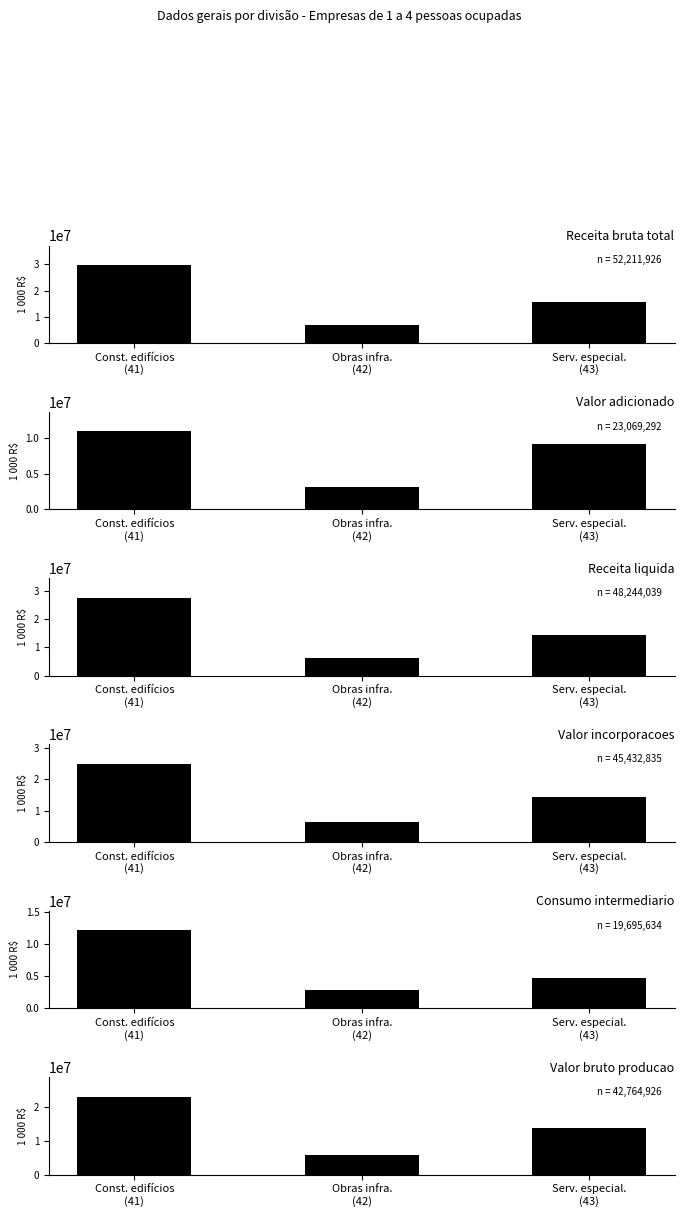

Reading right to left, what are all the values shown in this chart?

Receita bruta total: Serv. especial.
(43)=15574921	Obras infra.
(42)=6876627	Const. edifícios
(41)=29760378
Valor adicionado: Serv. especial.
(43)=9070952	Obras infra.
(42)=3107408	Const. edifícios
(41)=10890932
Receita liquida: Serv. especial.
(43)=14340944	Obras infra.
(42)=6289678	Const. edifícios
(41)=27613417
Valor incorporacoes: Serv. especial.
(43)=14297379	Obras infra.
(42)=6301551	Const. edifícios
(41)=24833905
Consumo intermediario: Serv. especial.
(43)=4726224	Obras infra.
(42)=2793968	Const. edifícios
(41)=12175442
Valor bruto producao: Serv. especial.
(43)=13797176	Obras infra.
(42)=5901376	Const. edifícios
(41)=23066374